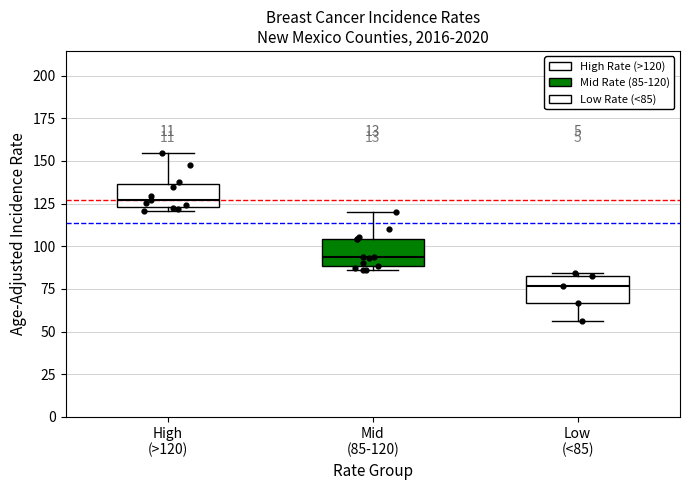

Where is the lower edge of the box for Mid (85-120) on the y-axis? The values are not printed on the chart, so give them approximately, as read against the axis.

90